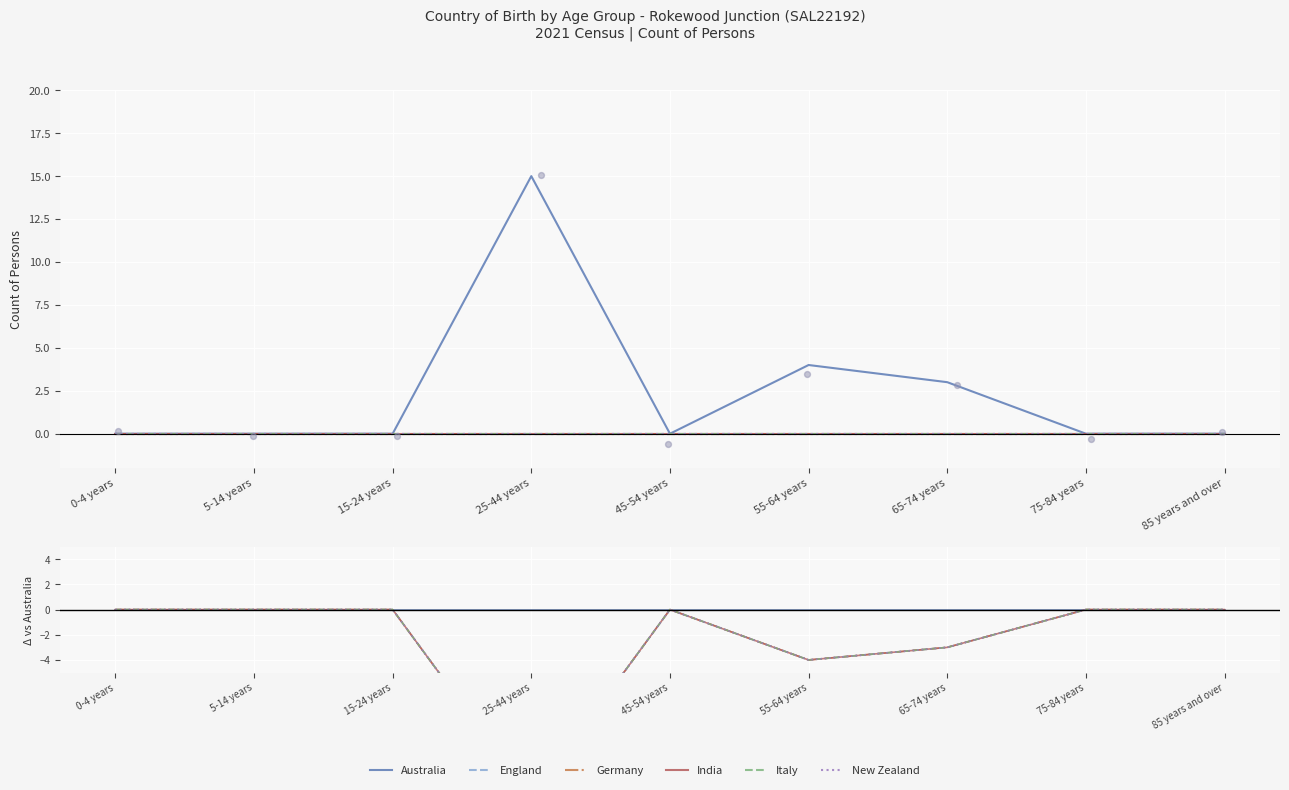

At how many categories does at least one series exceed -6?

9